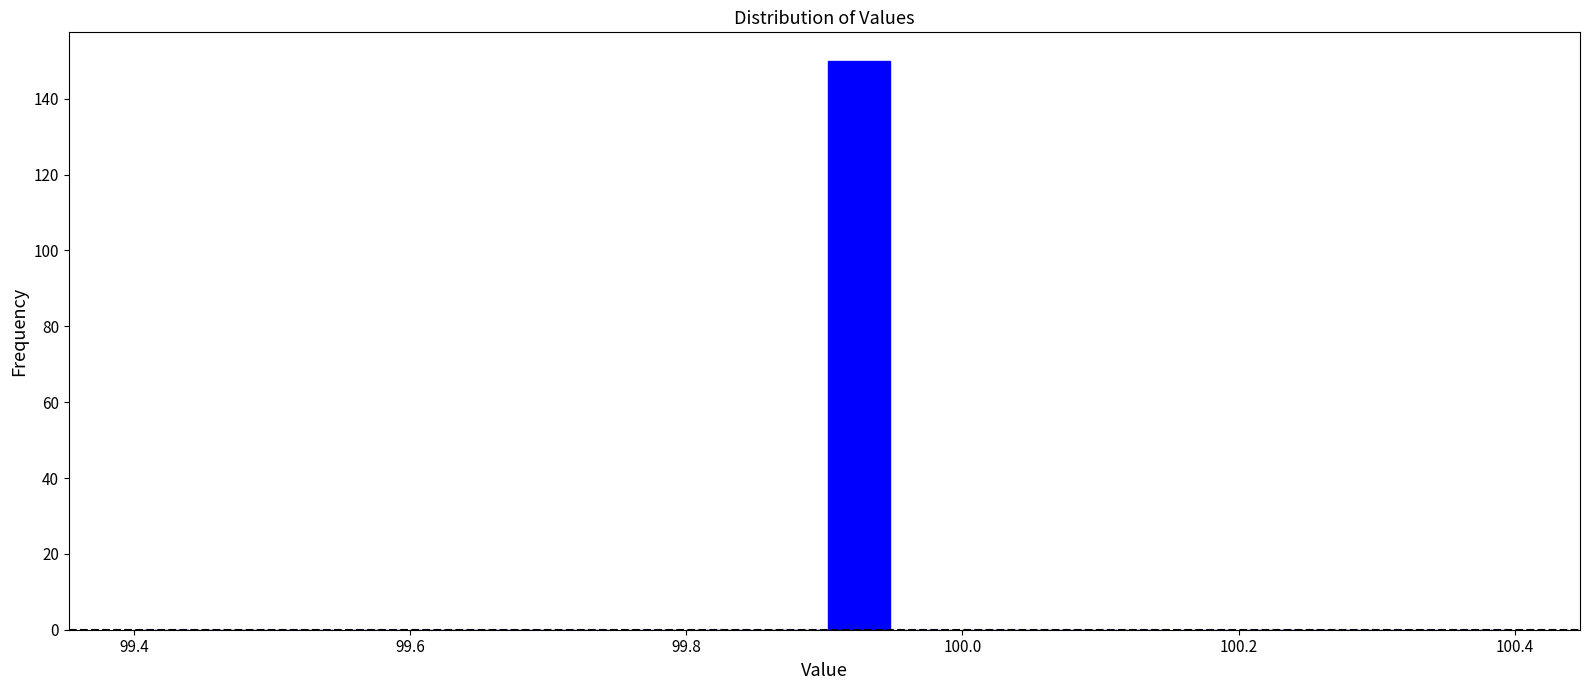

Around what value on the x-axis is the tallest bar? Give the approximate position of its centre, as read against the axis.

99.92